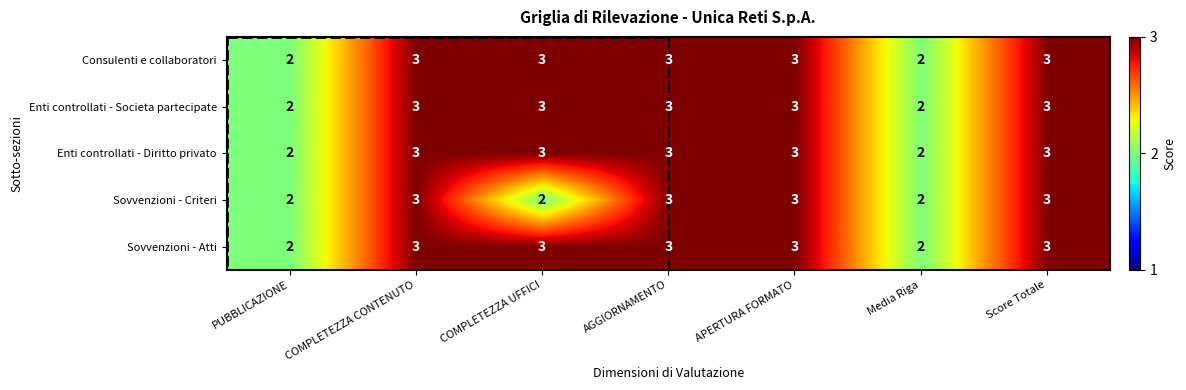

How many data points does each series have?

7